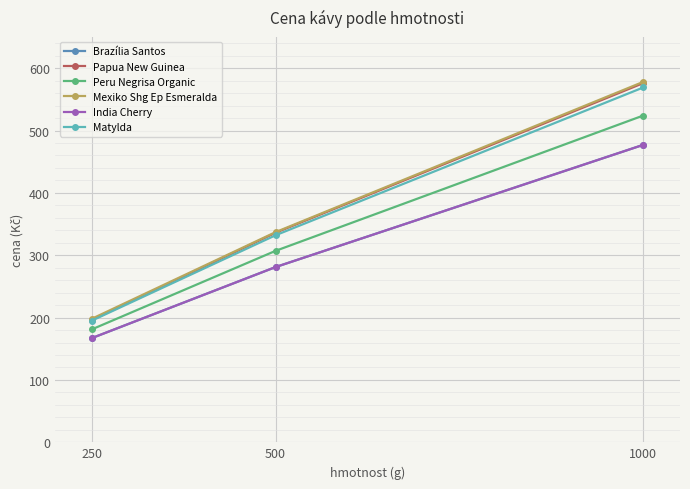

Is this an area chart (filled region under the line)?

No